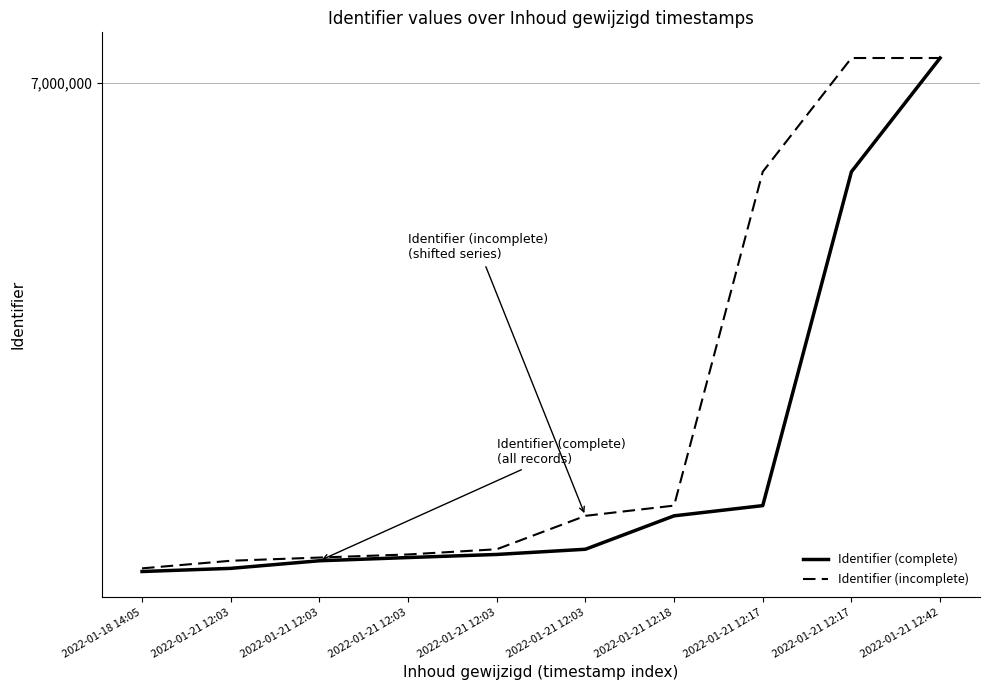

What is the minimum value shown in the chart?

6991640